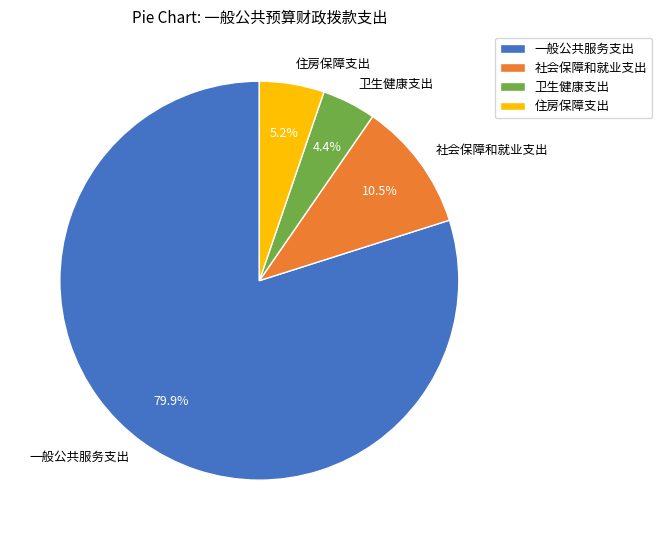

Rank the categories by value from highest to lowest.

一般公共服务支出, 社会保障和就业支出, 住房保障支出, 卫生健康支出